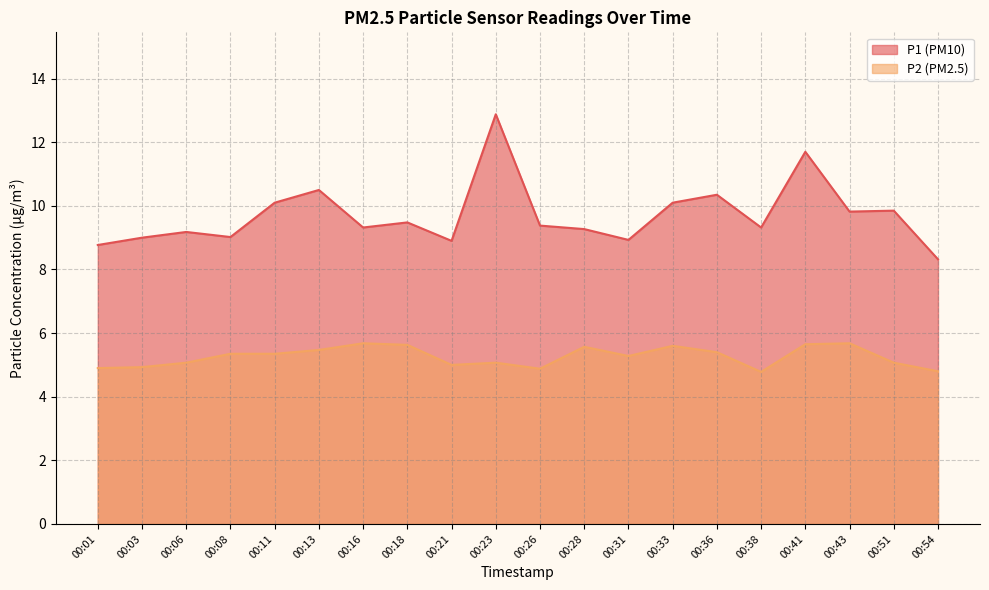

At how many categories does at least one series exceed 10?

6